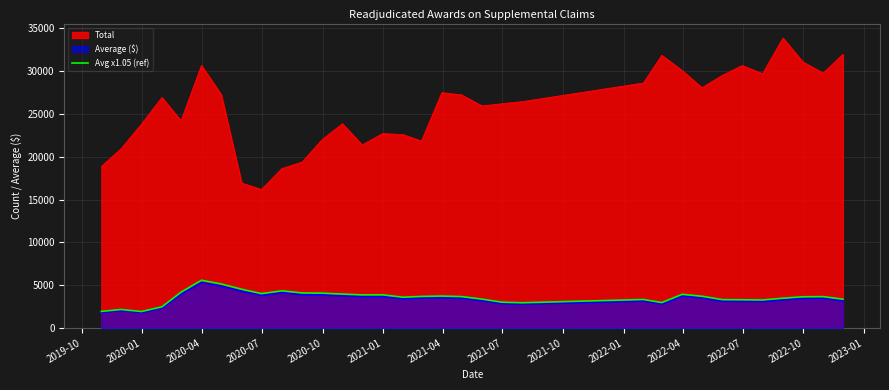

What is the minimum value shown in the chart?

1834.1